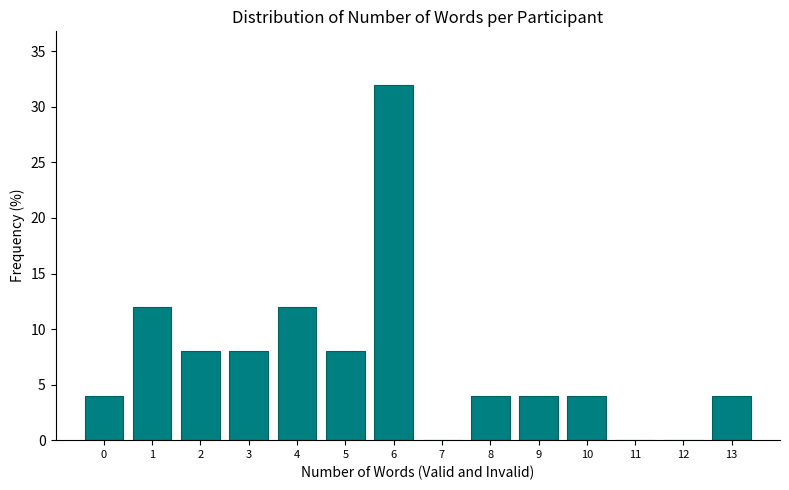

Reading left to right, list every bar in this chart as the range it spans on the x-axis followed by its height. The values are not printed on the chart, so give them approximately, as read against the axis.

-0.5 to 0.5: 4
0.5 to 1.5: 12
1.5 to 2.5: 8
2.5 to 3.5: 8
3.5 to 4.5: 12
4.5 to 5.5: 8
5.5 to 6.5: 32
6.5 to 7.5: 0
7.5 to 8.5: 4
8.5 to 9.5: 4
9.5 to 10.5: 4
10.5 to 11.5: 0
11.5 to 12.5: 0
12.5 to 13.5: 4